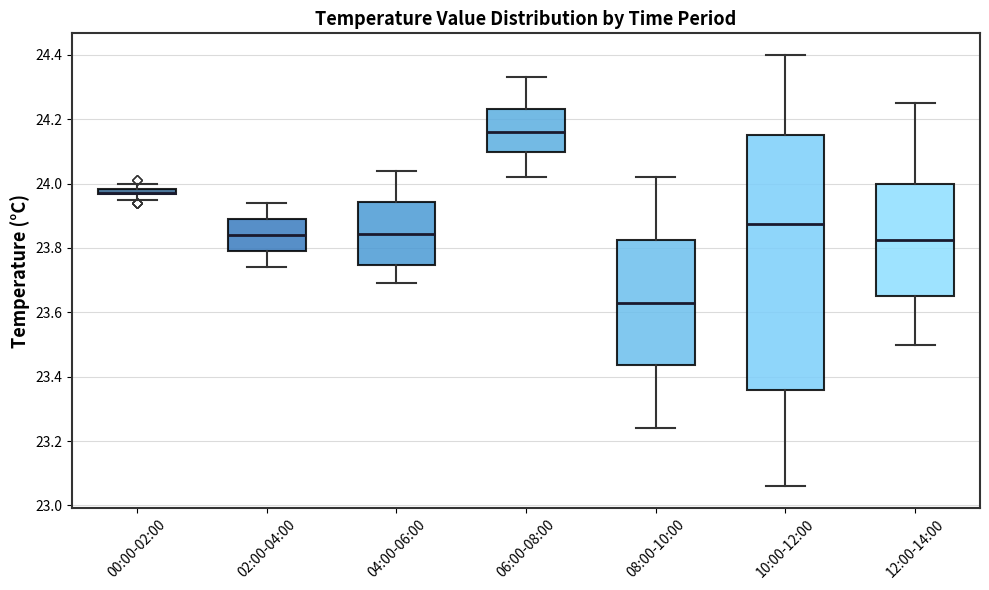

Where does the median line of the box for 08:00-10:00 sit on the y-axis? The values are not printed on the chart, so give them approximately, as read against the axis.

23.64